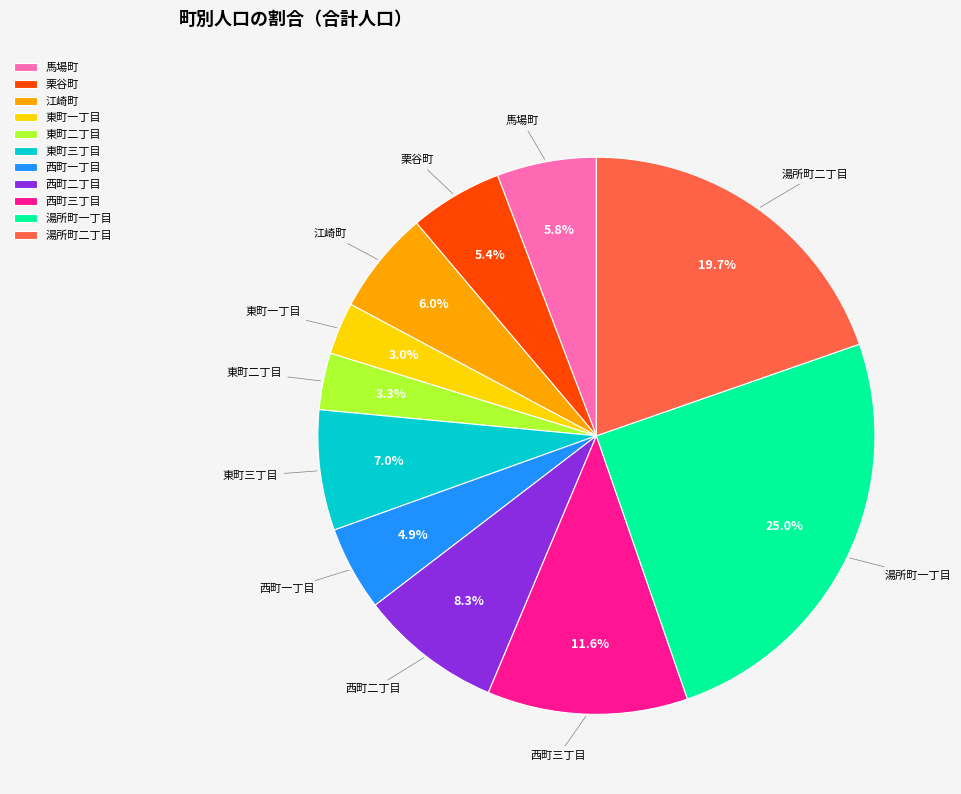

Is there any slice that represents more than half of the pie?

No